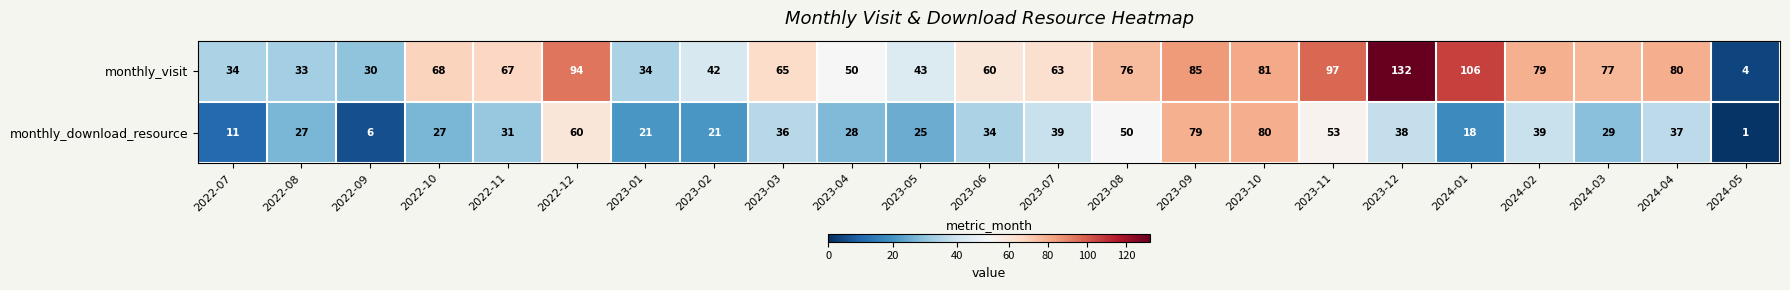

What is the minimum value shown in the chart?

1